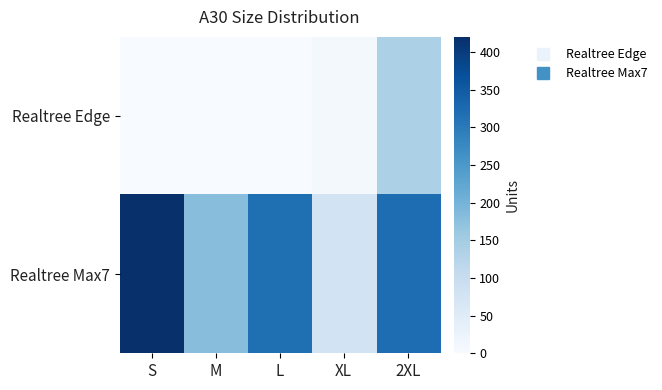

Reading left to right, transcribe all the data shown in this chart.

Realtree Edge: S=0	M=0	L=0	XL=8	2XL=138
Realtree Max7: S=417	M=179	L=317	XL=78	2XL=320